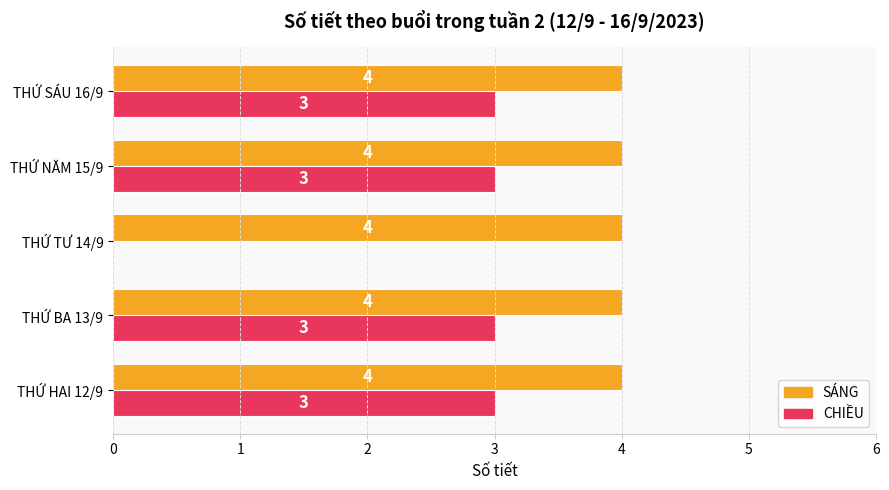

What are all the series names shown in the legend?

SÁNG, CHIỀU